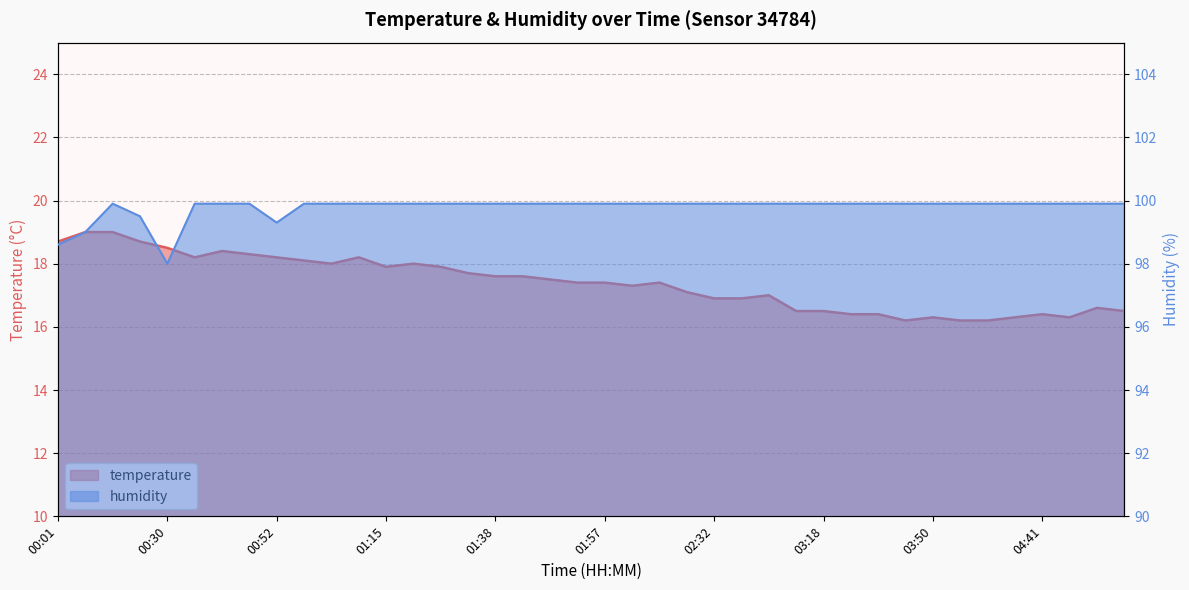

What is the value of the temperature point at the 29th from the left?

16.5